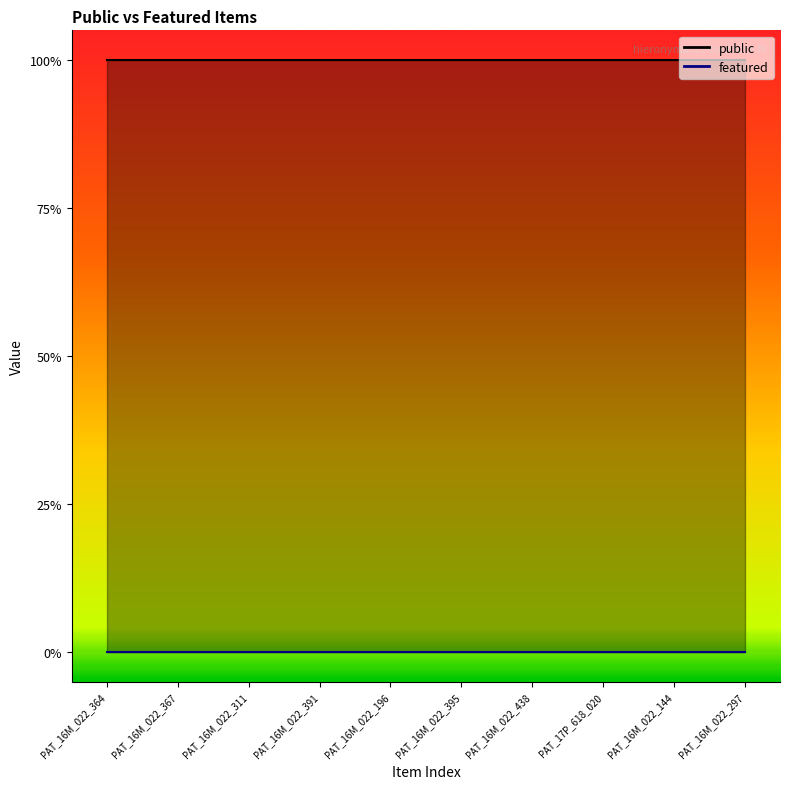

What is the label of the 6th point from the right?

PAT_16M_022_196